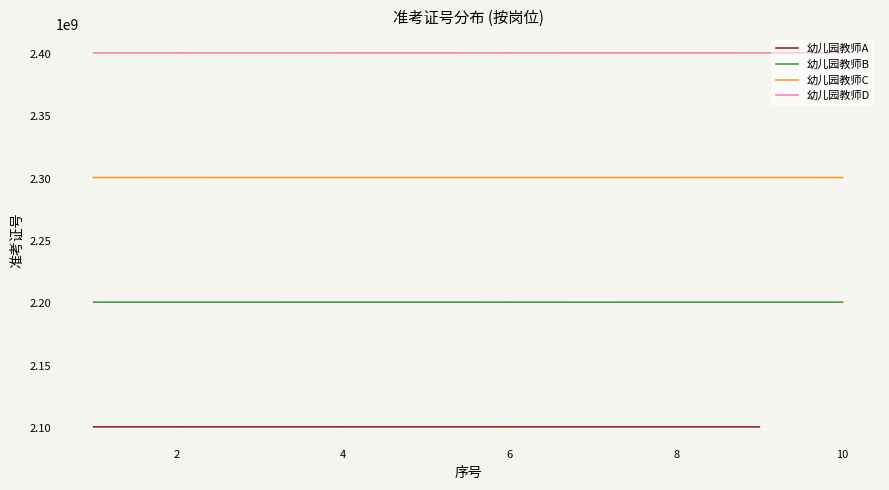

Where is 幼儿园教师D nearest to the value 2401021066?

4